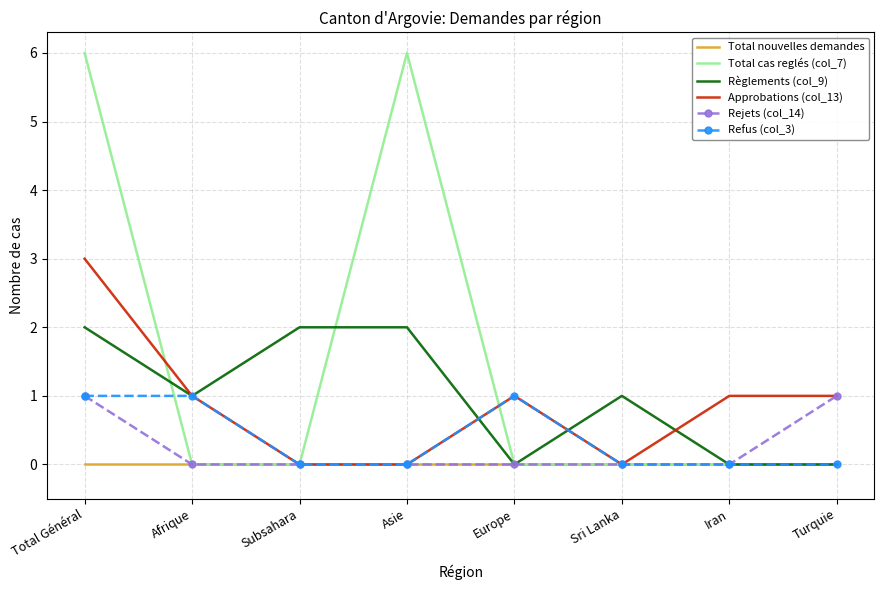

What position from the right is Iran?

2